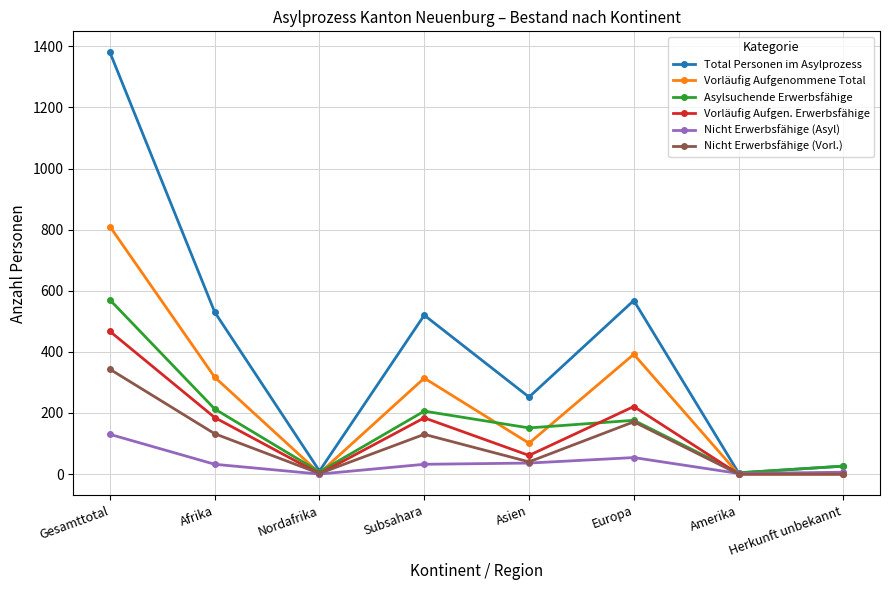

The value of Vorläufig Aufgenommene Total at Afrika is 82. True or false?

False